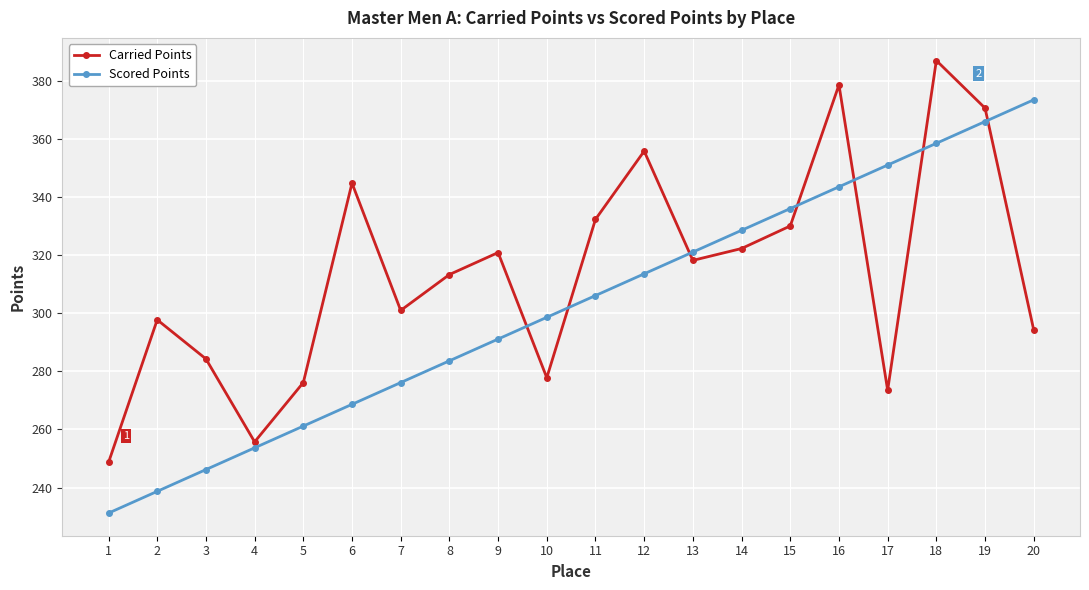

At which category is the sum across all series the highest?

18